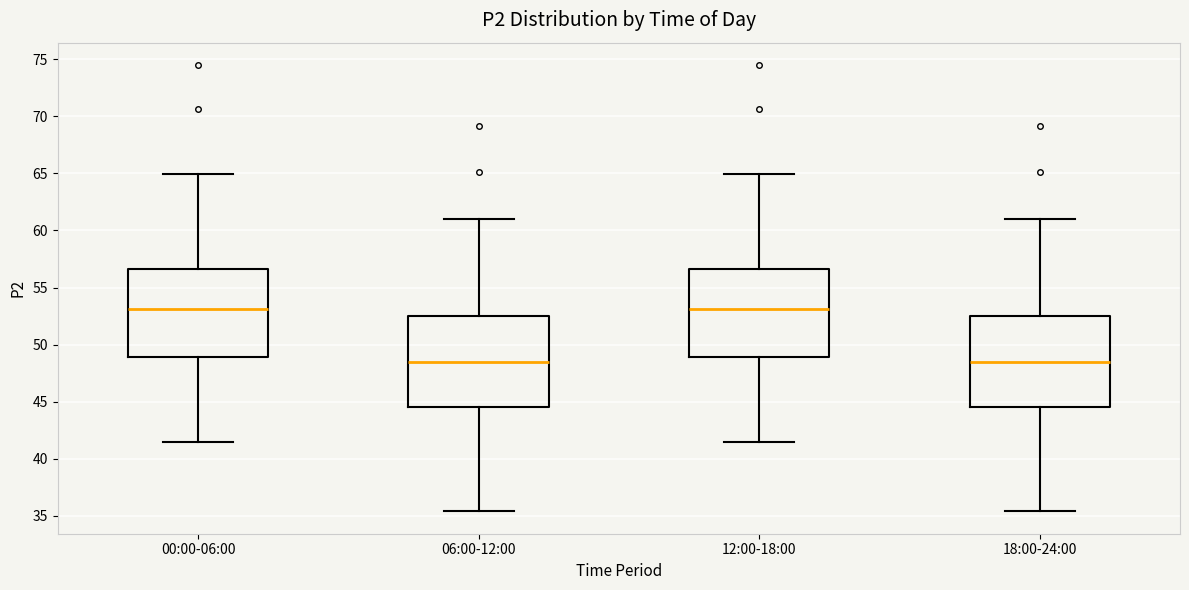

Reading left to right, read every box against the y-axis: the position of its median line, the range the box covers, and the ends of its whiskers. The values are not printed on the chart, so give them approximately, as read against the axis.

00:00-06:00: median 53.0, box 49.0 to 56.5, whiskers 41.5 to 65.0
06:00-12:00: median 48.5, box 44.5 to 52.5, whiskers 35.5 to 61.0
12:00-18:00: median 53.0, box 49.0 to 56.5, whiskers 41.5 to 65.0
18:00-24:00: median 48.5, box 44.5 to 52.5, whiskers 35.5 to 61.0